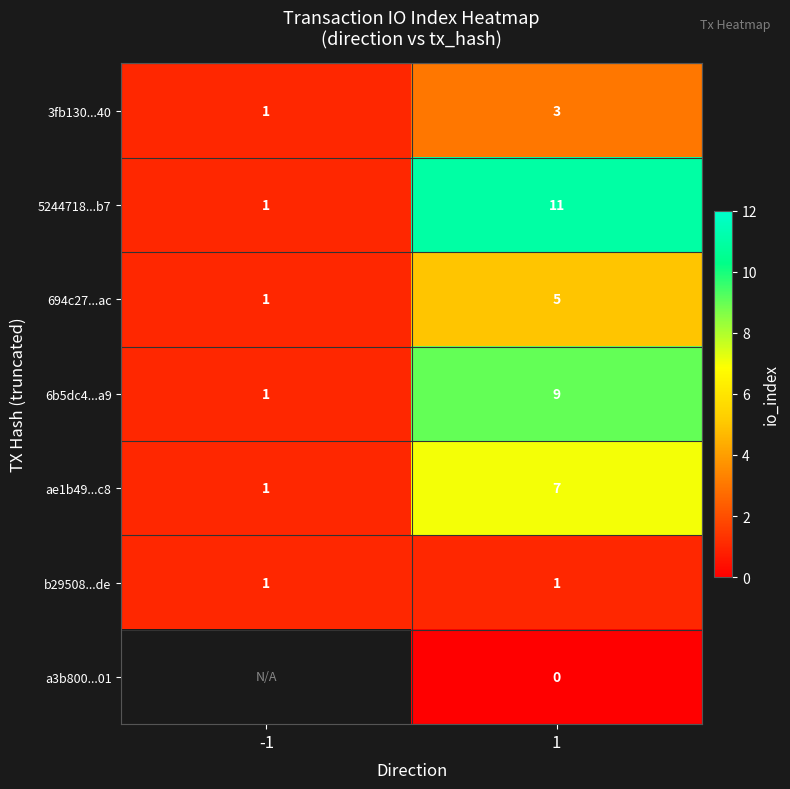

Which category has the lowest value in the 694c27...ac series?

-1